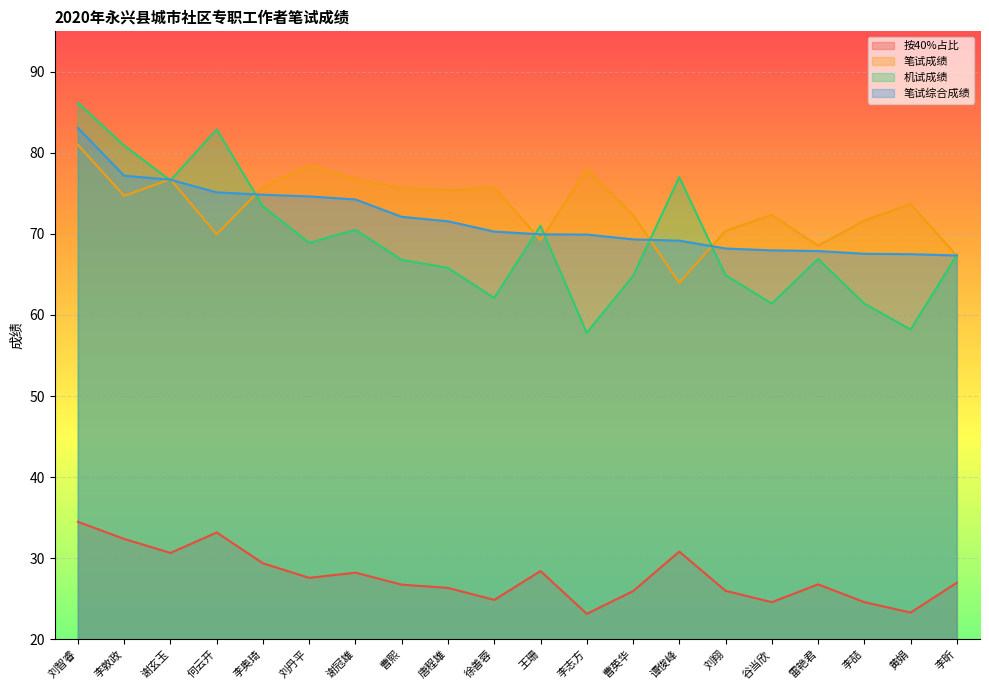

Rank the categories by 笔试成绩 value from lowest to highest.

谭俊峰, 李昕, 雷艳君, 王珊, 何云开, 刘翔, 李喆, 曹英华, 谷当欣, 黄娟, 李敦政, 唐程雄, 曹熙, 徐善蓉, 李奥琦, 谢玄玉, 谢冠雄, 李志方, 刘丹平, 刘智睿